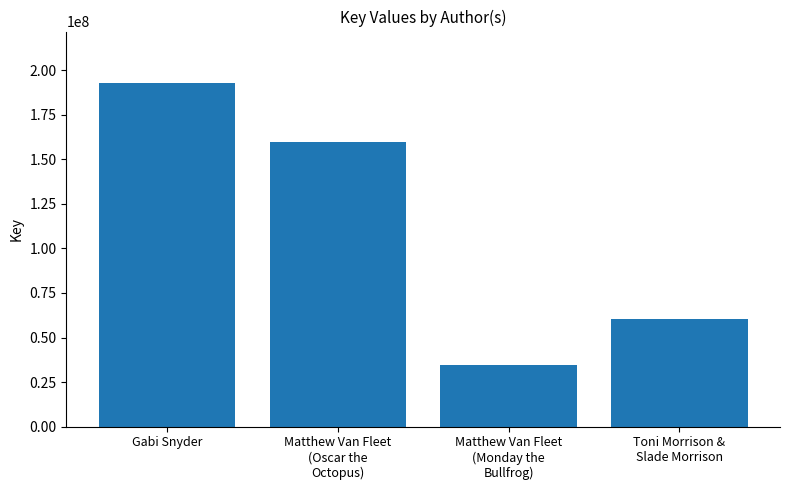

What is the ratio of the value at Toni Morrison &
Slade Morrison to the value at Matthew Van Fleet
(Monday the
Bullfrog)?

1.8